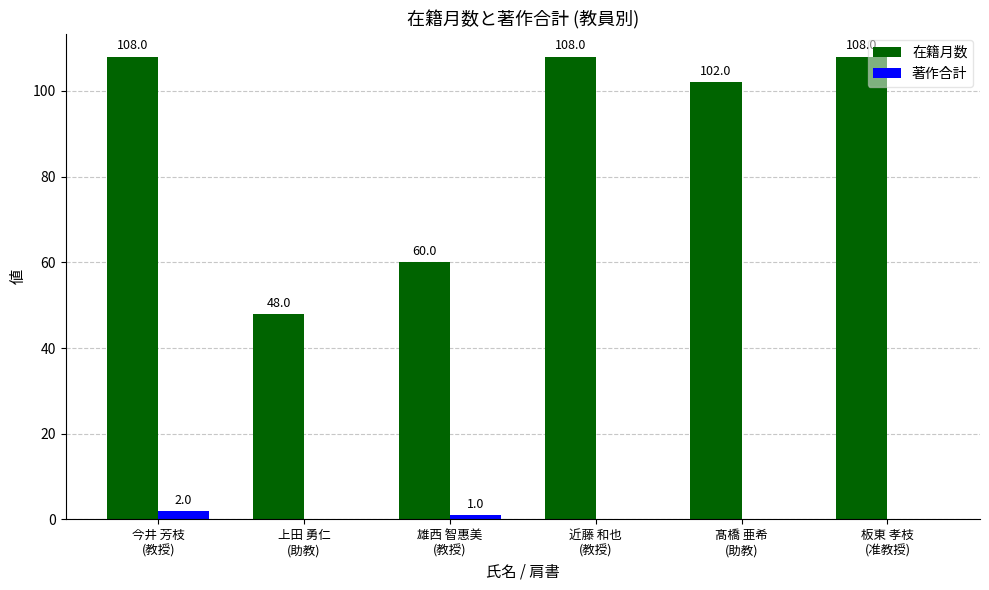

What is the sum of the 著作合計 values at 雄西 智惠美
(教授) and 板東 孝枝
(准教授)?

1